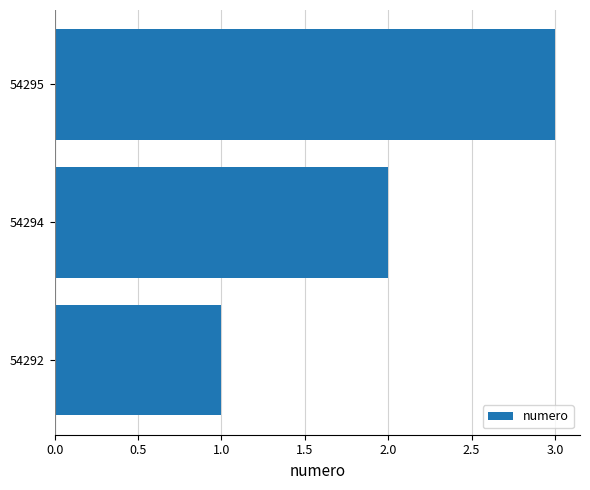

The chart shows a value of 2 at 54294. True or false?

True